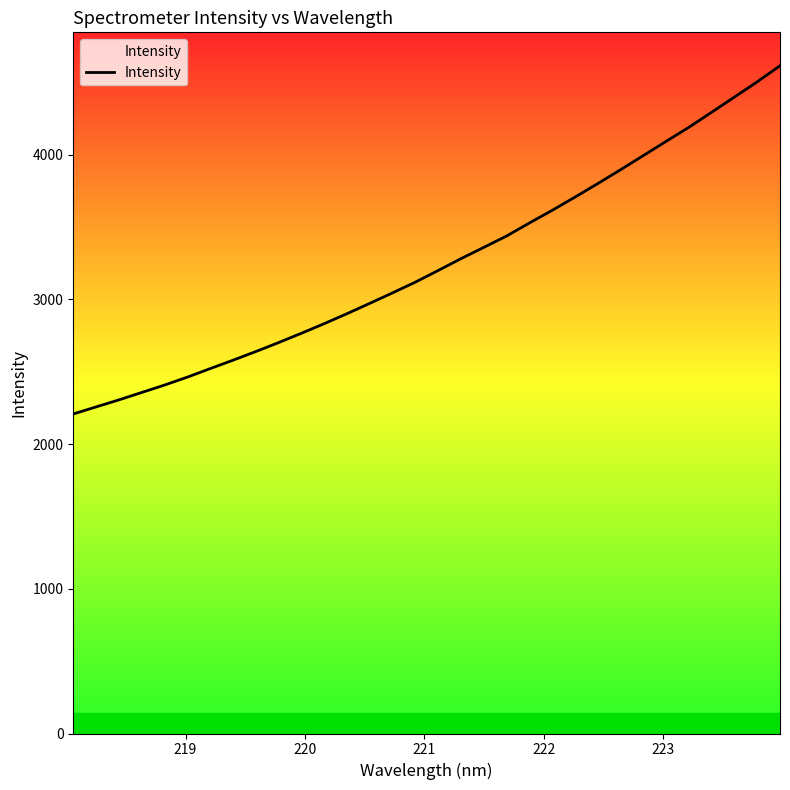

What is the minimum value shown in the chart?

2208.0